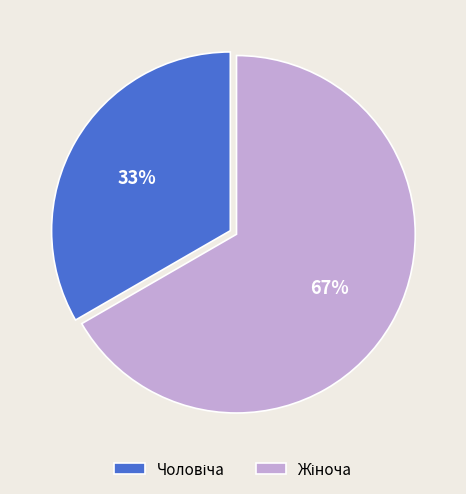

Does any single category account for the majority?

Yes